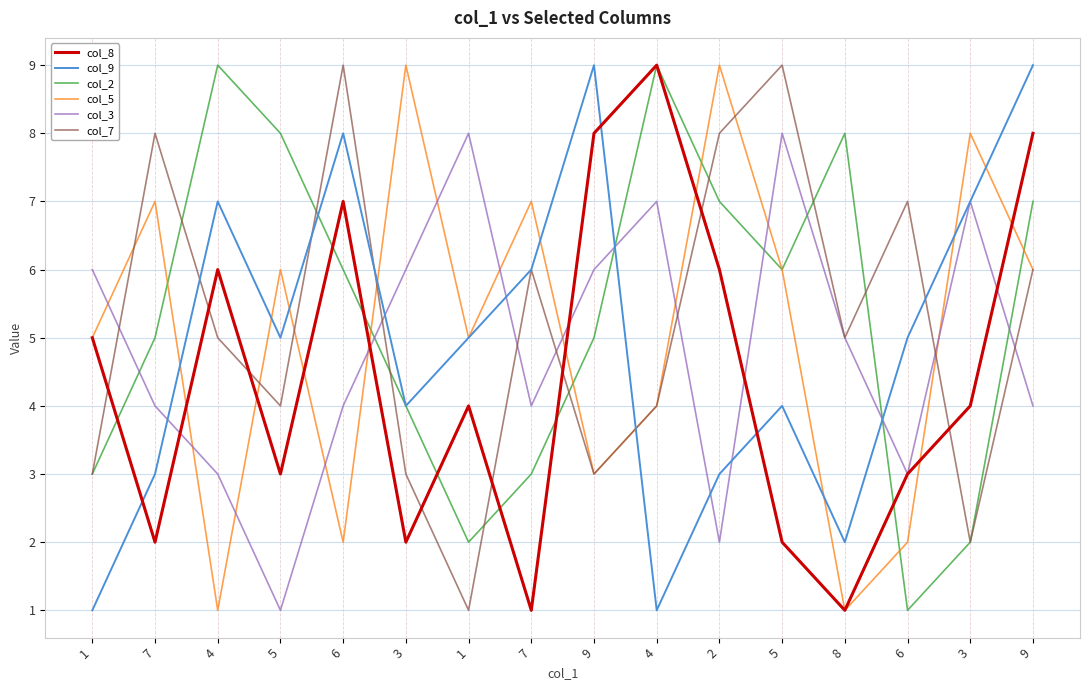

Is the value of col_9 at 1 greater than the value of col_2 at 5?

No